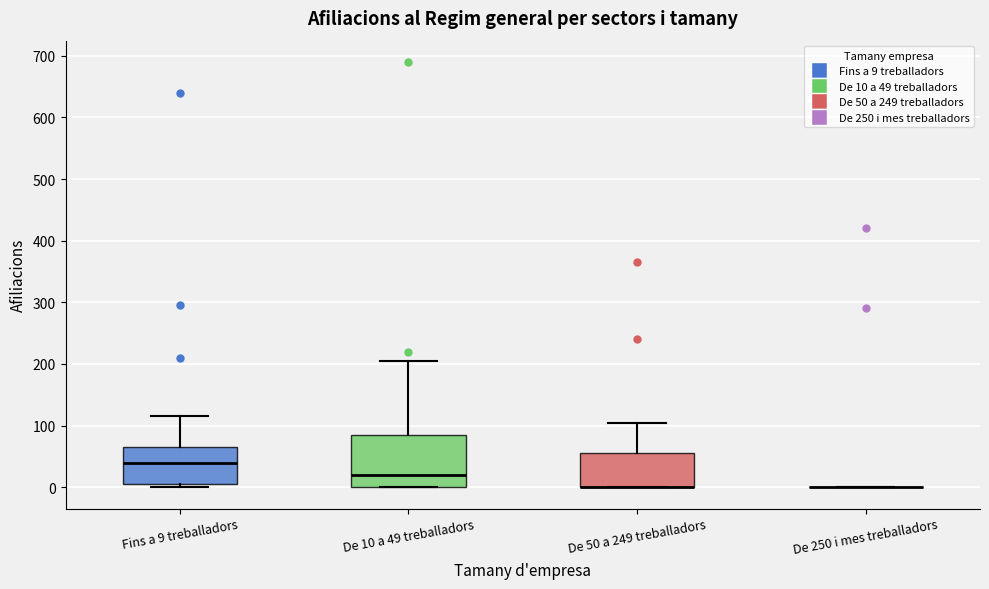

Reading left to right, read every box against the y-axis: the position of its median line, the range the box covers, and the ends of its whiskers. The values are not printed on the chart, so give them approximately, as read against the axis.

Fins a 9 treballadors: median 40, box 10 to 70, whiskers 0 to 120
De 10 a 49 treballadors: median 20, box 0 to 90, whiskers 0 to 210
De 50 a 249 treballadors: median 0 (drawn on the box's lower edge), box 0 to 60, whiskers 0 to 110
De 250 i mes treballadors: box collapsed to a line at 0, whiskers 0 to 0